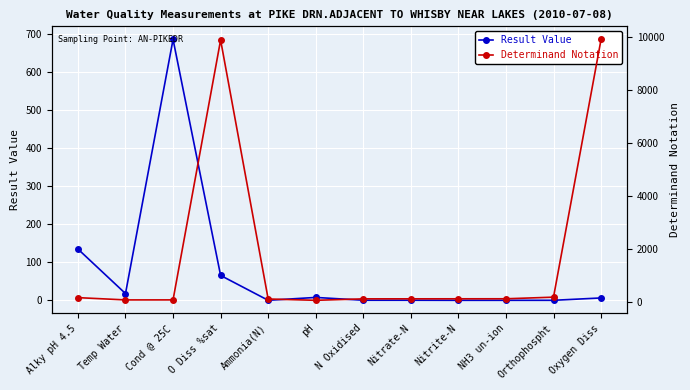

How many data points in Result Value are above 6?

6